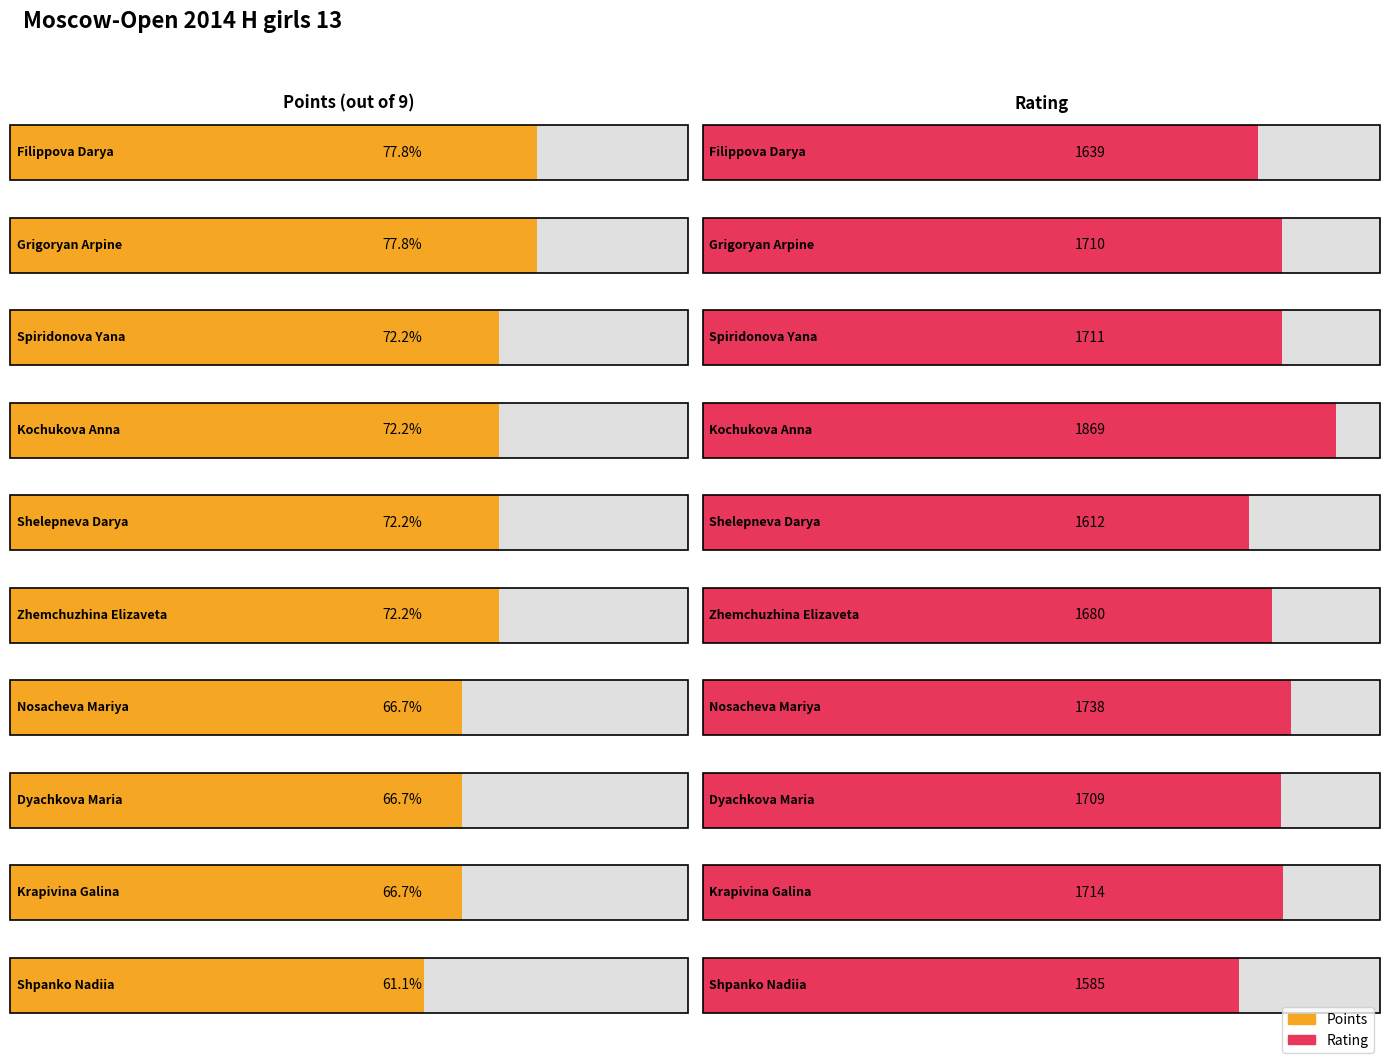

Reading left to right, transcribe all the data shown in this chart.

Points: 7.0	7.0	6.5	6.5	6.5	6.5	6.0	6.0	6.0	5.5
Rating: 1639.0	1710.0	1711.0	1869.0	1612.0	1680.0	1738.0	1709.0	1714.0	1585.0